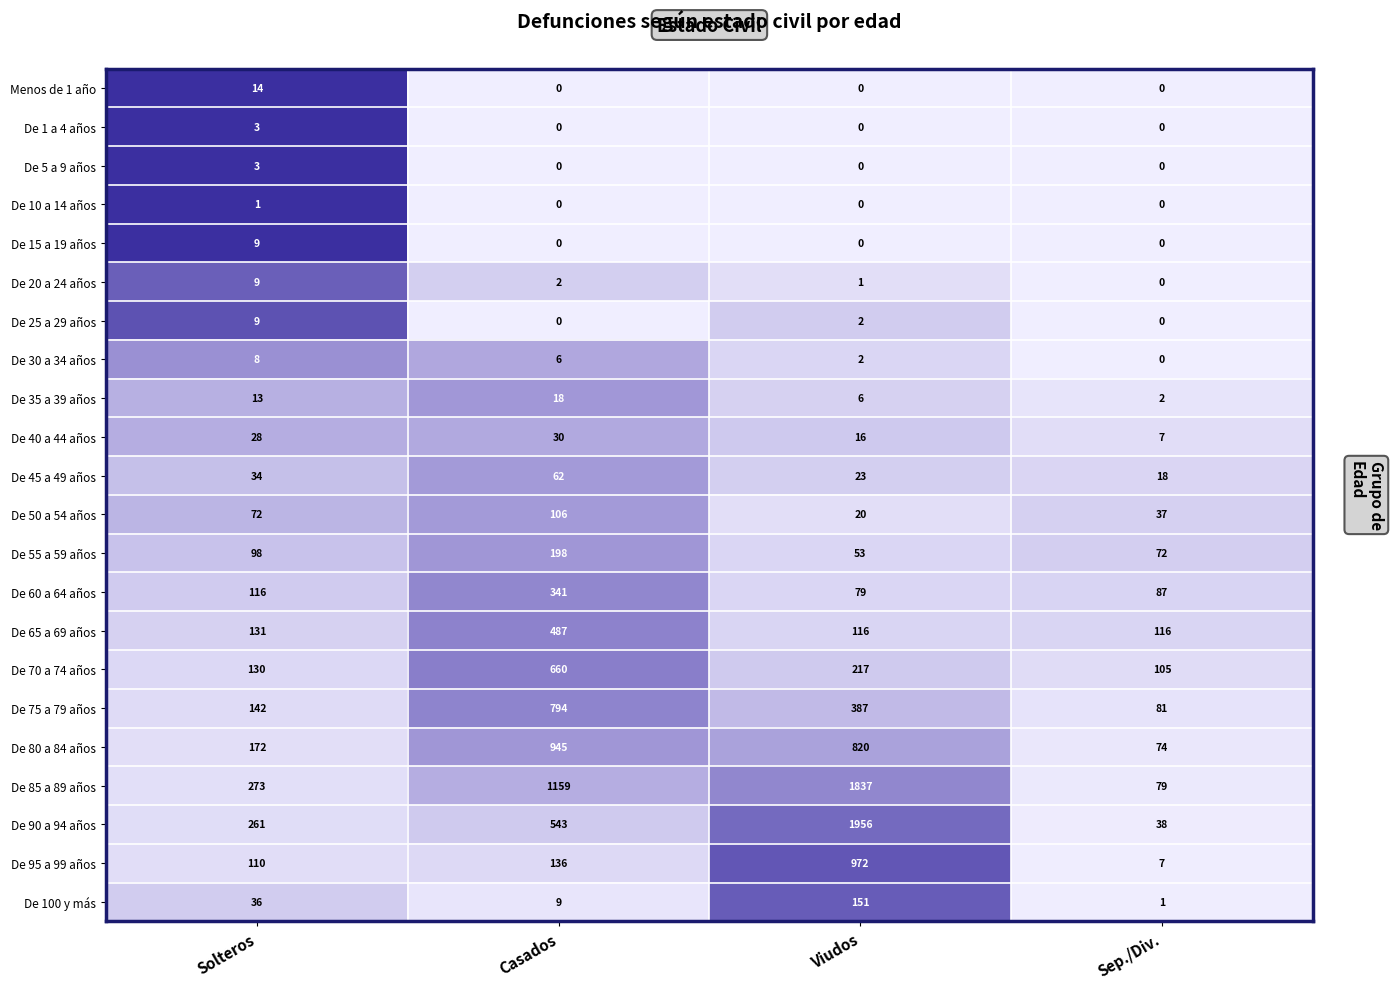

Which series has the widest spread of values?

De 90 a 94 años